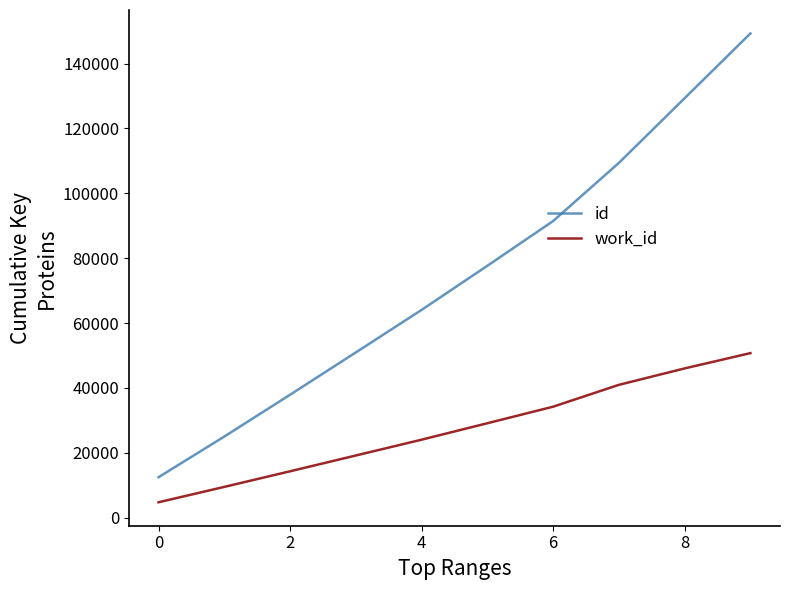

What is the difference between the maximum and minimum values in the id series?

136864